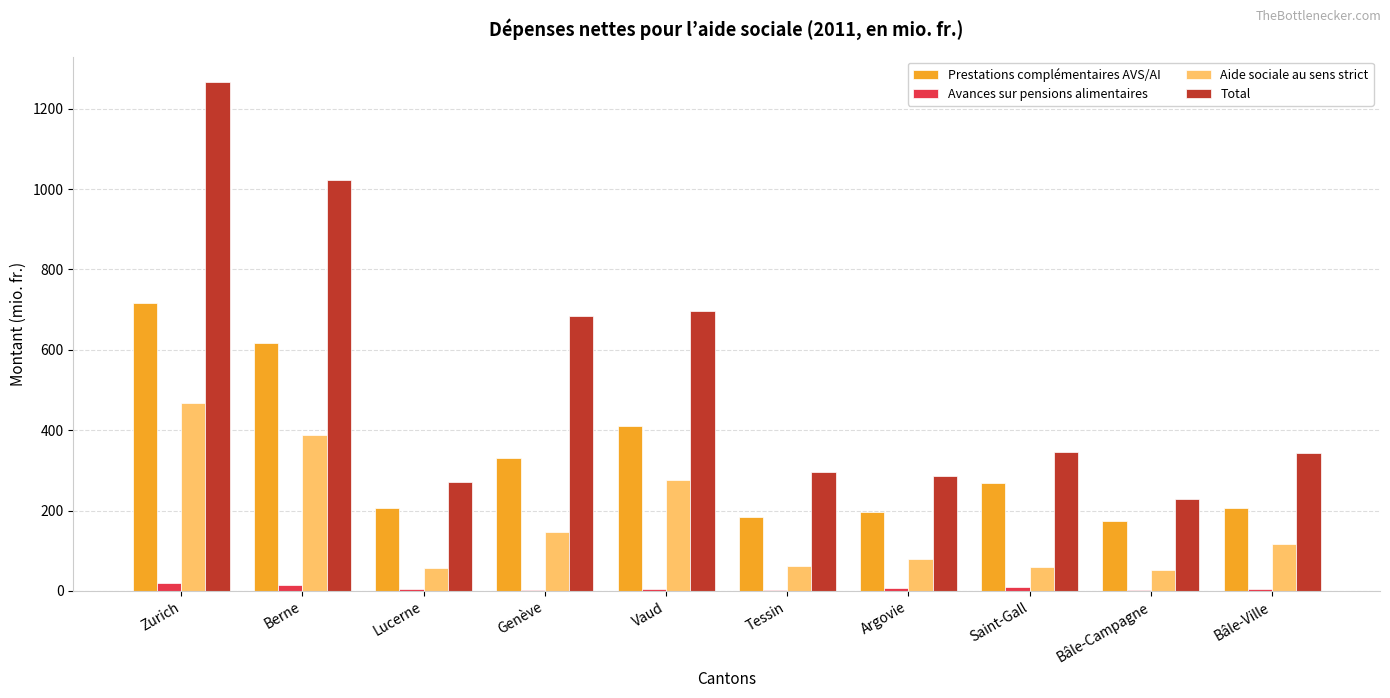

True or false: Prestations complémentaires AVS/AI has a value of 86.8 at Bâle-Campagne.

False